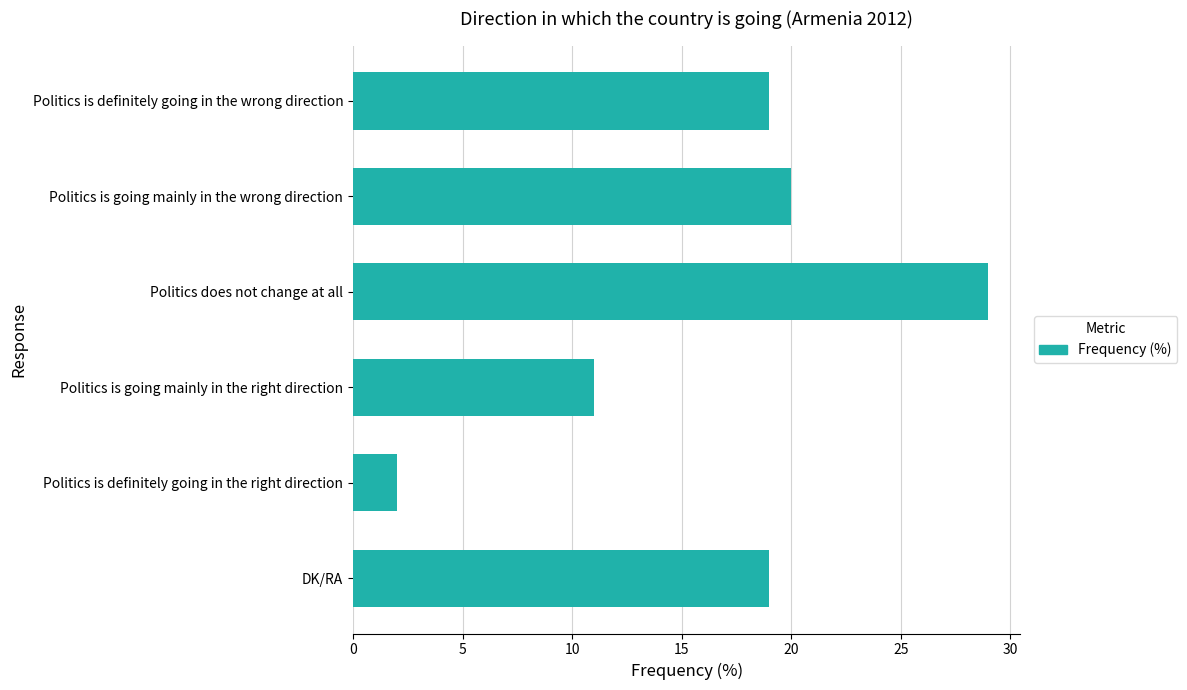

Which category has the highest value across all series?

Politics does not change at all